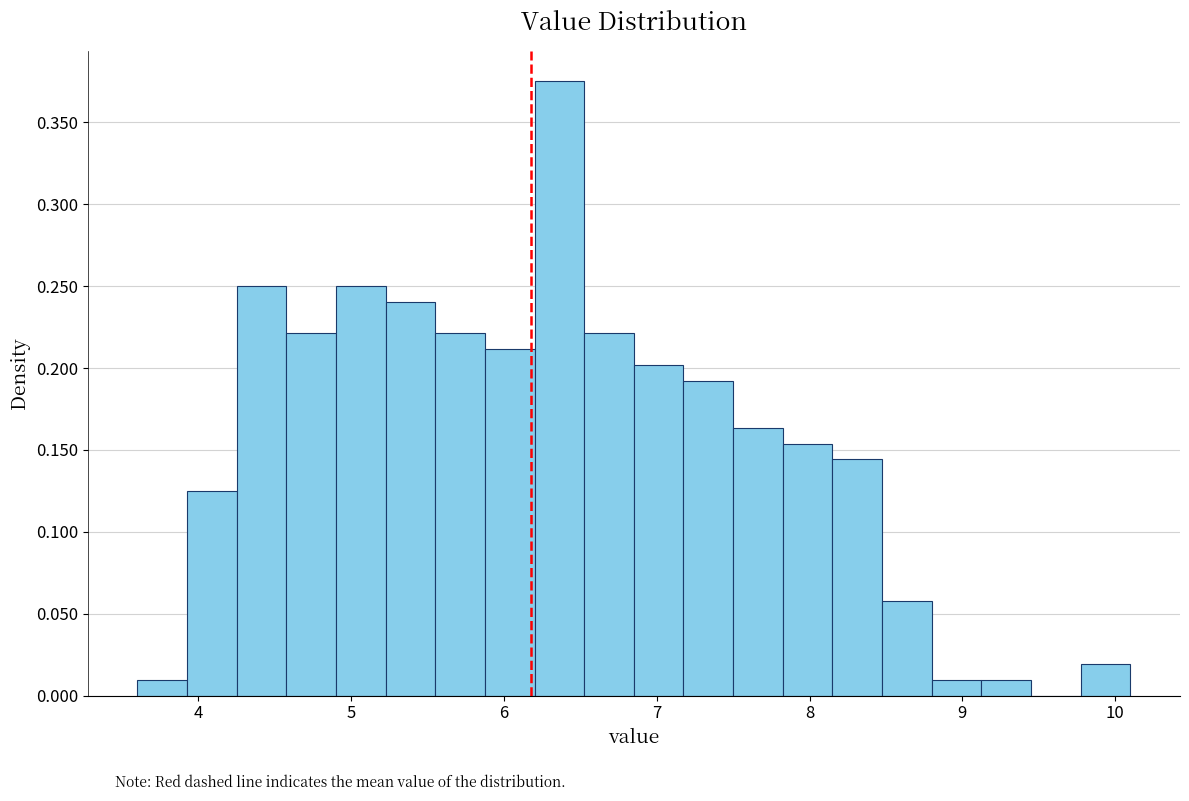

Around what value on the x-axis is the tallest bar? Give the approximate position of its centre, as read against the axis.

6.4